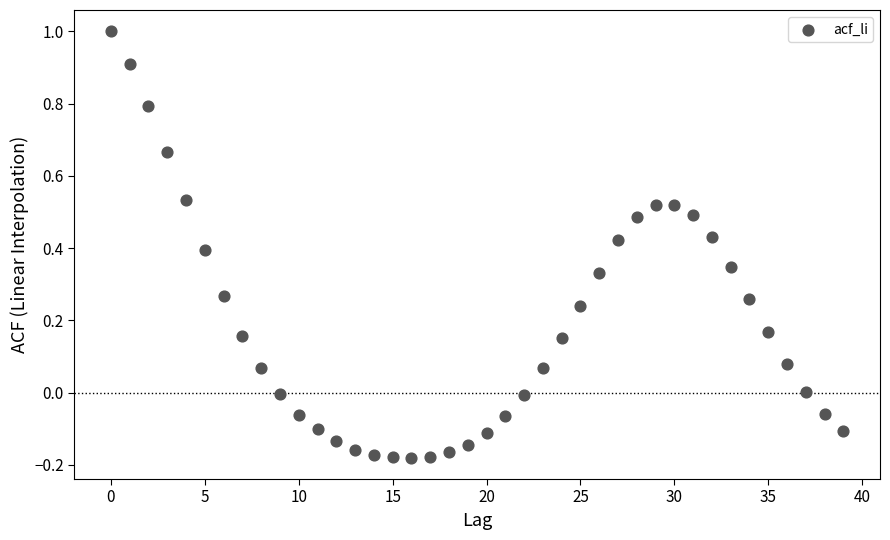

What is the range of Y values (max minus min)?

1.2